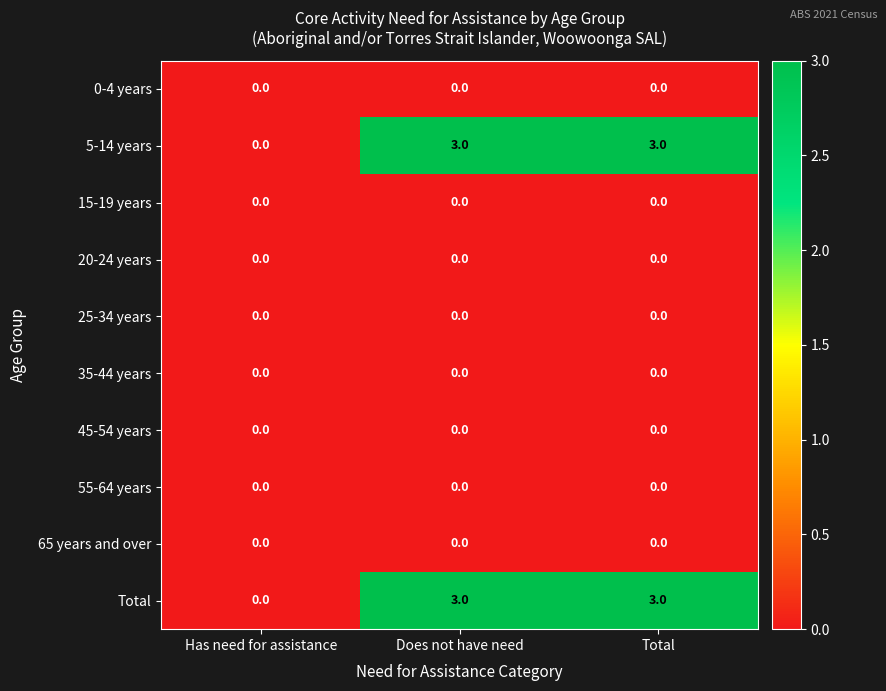

What is the difference between the highest and lowest values at Does not have need?

3